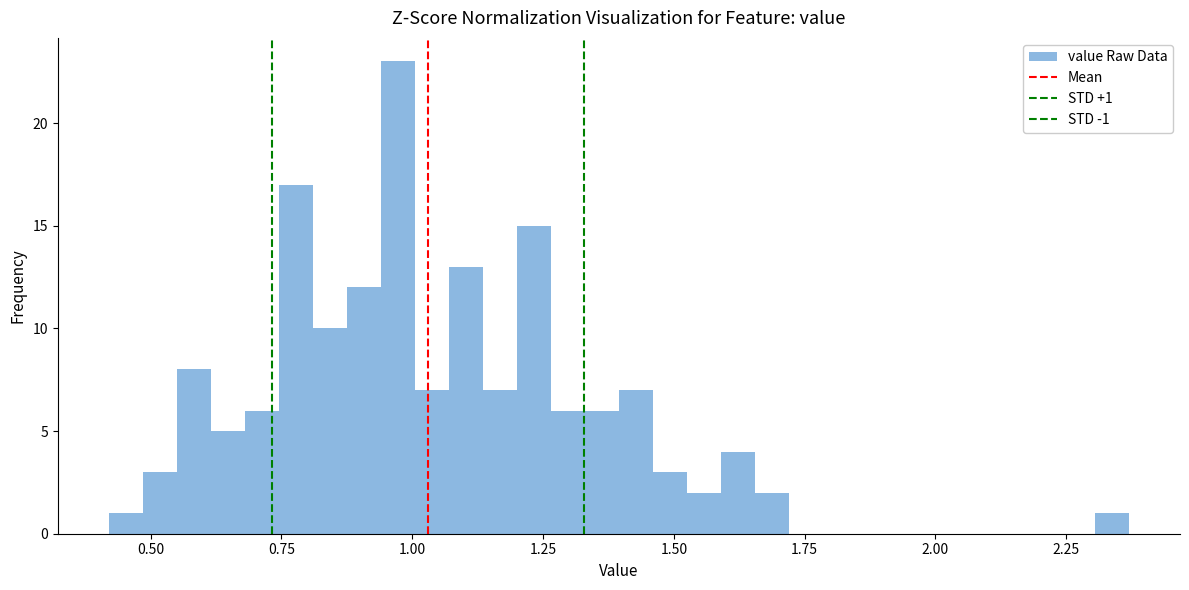

Read against the x-axis, roughly where is the centre of the tallest bar?

0.95